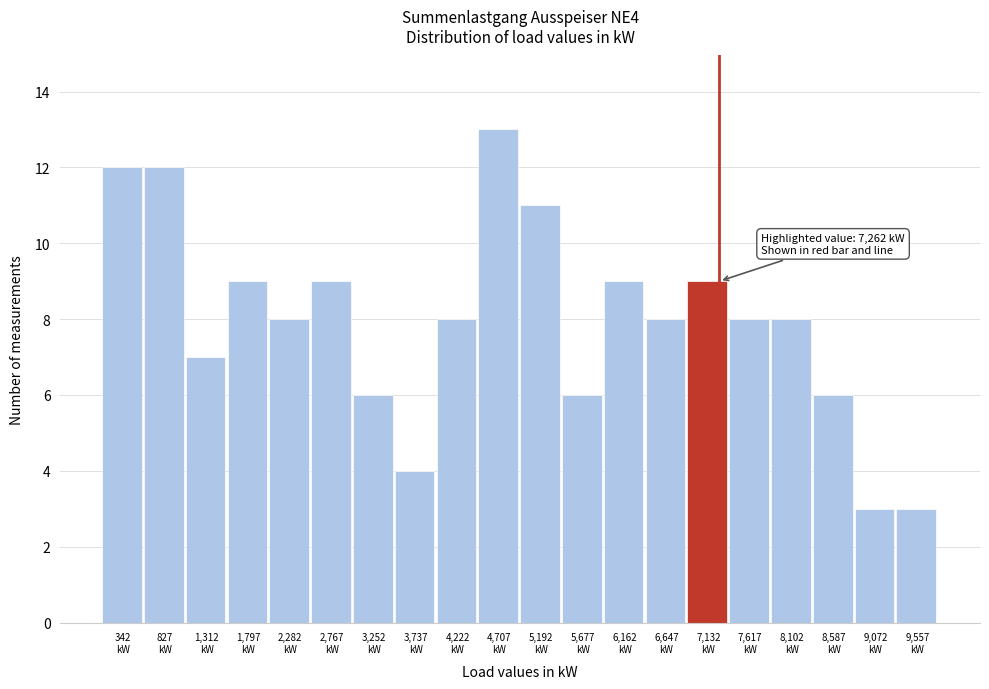

Which range on the x-axis has the tallest bar?

4465 to 4950